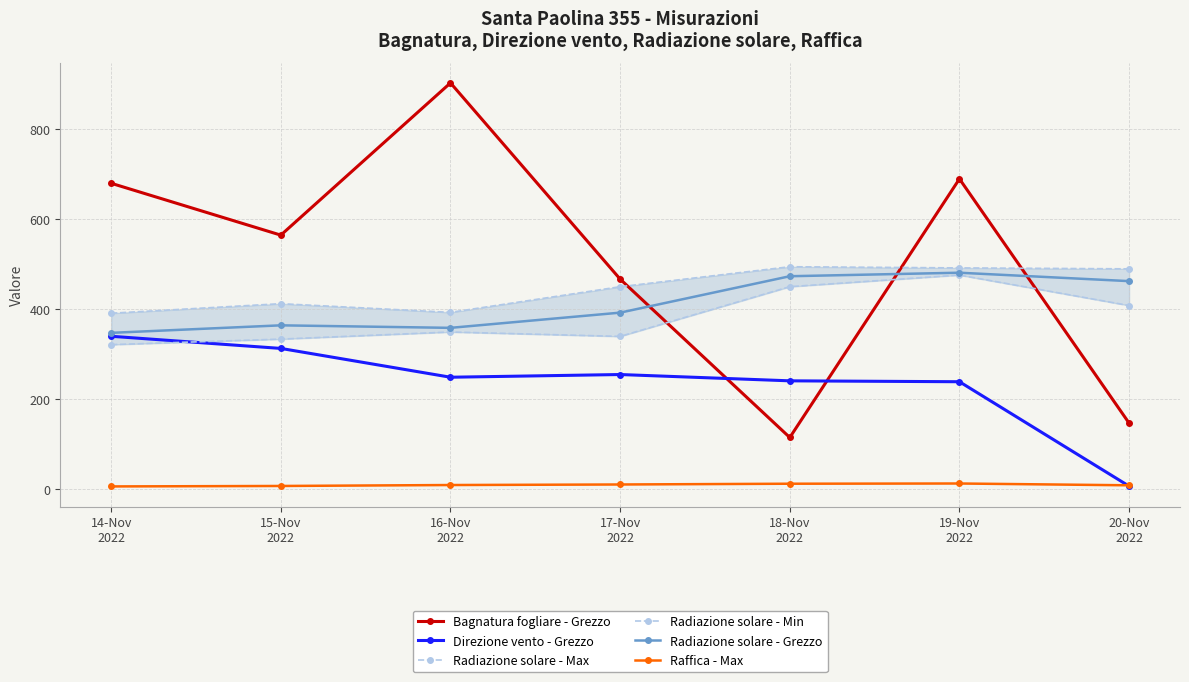

How many values in the Direzione vento - Grezzo series are below 248?

3